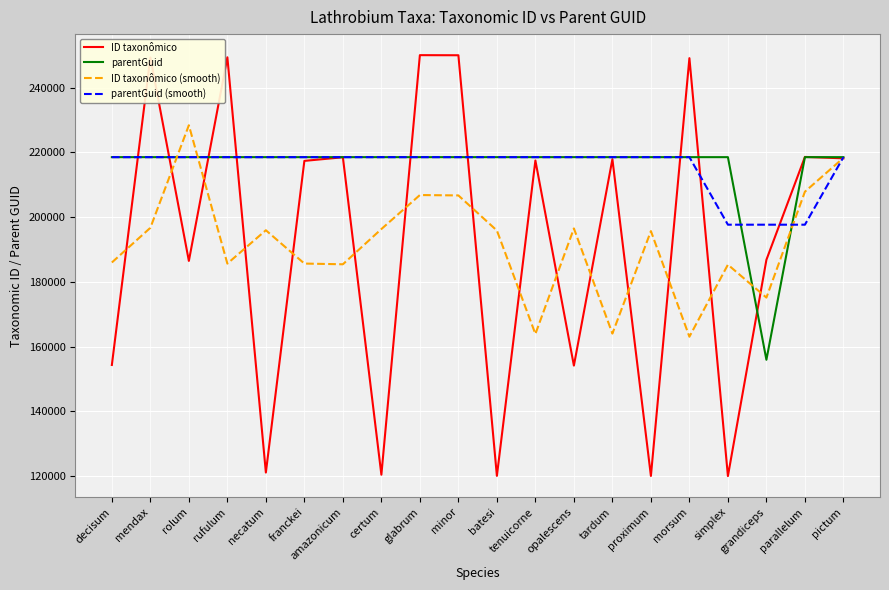

What is the smallest value displayed?

120000.0